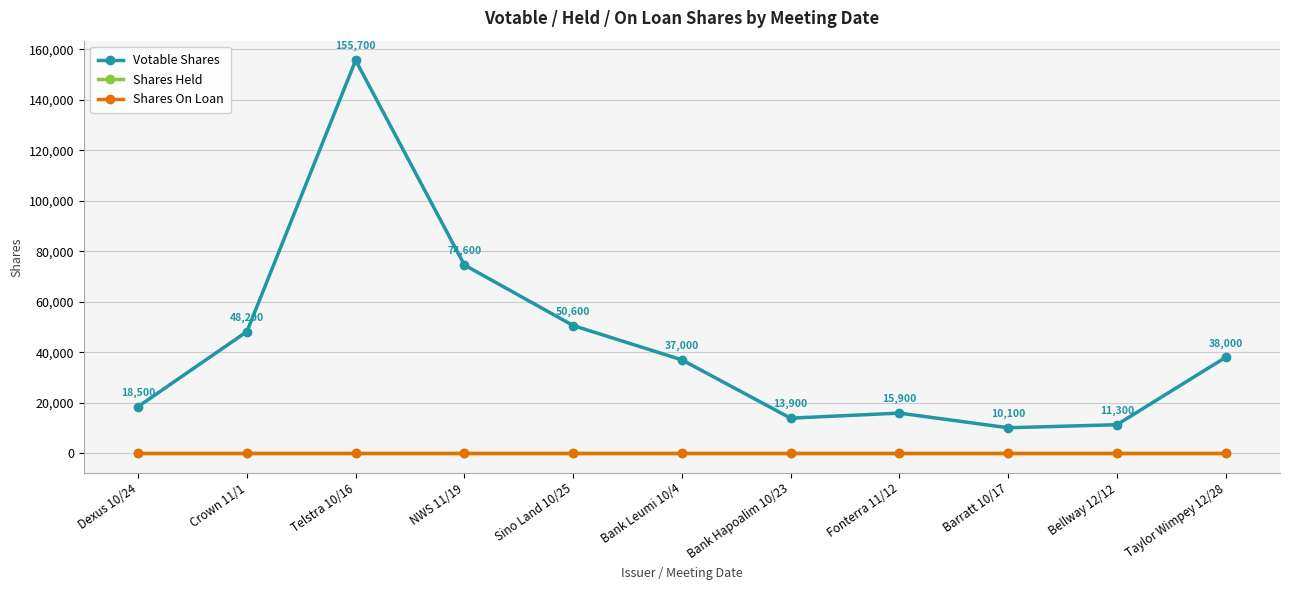

At which category is the sum across all series the highest?

Telstra 10/16